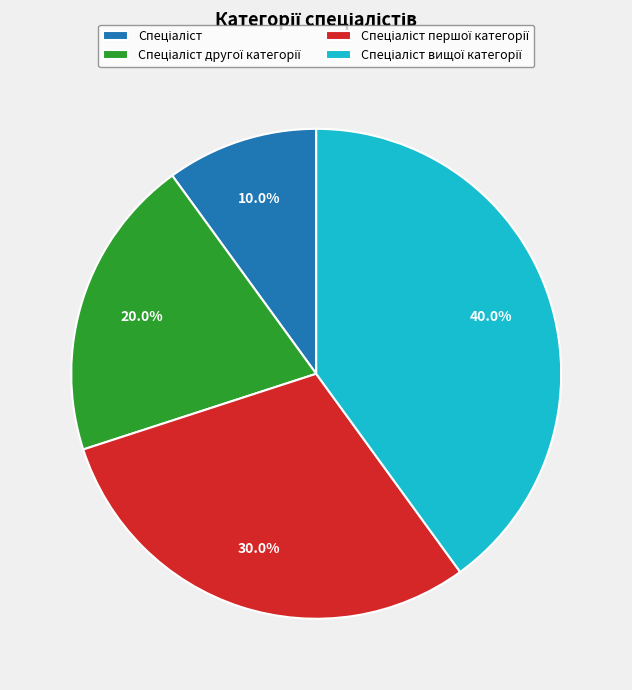

Is there a majority slice in this chart?

No